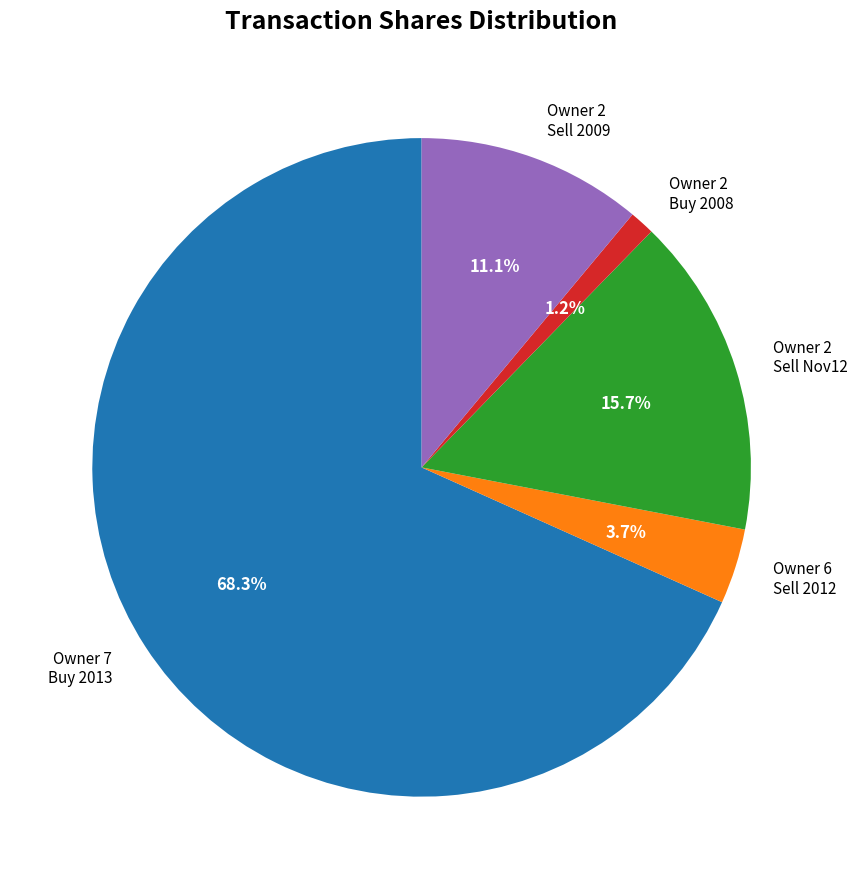

Which has a higher value, Owner 7 Buy 2013 or Owner 2 Sell Nov12?

Owner 7 Buy 2013